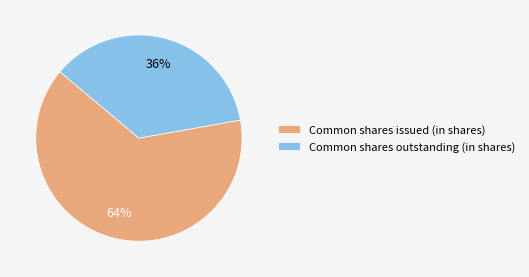

Which slice is the largest?

Common shares issued (in shares)